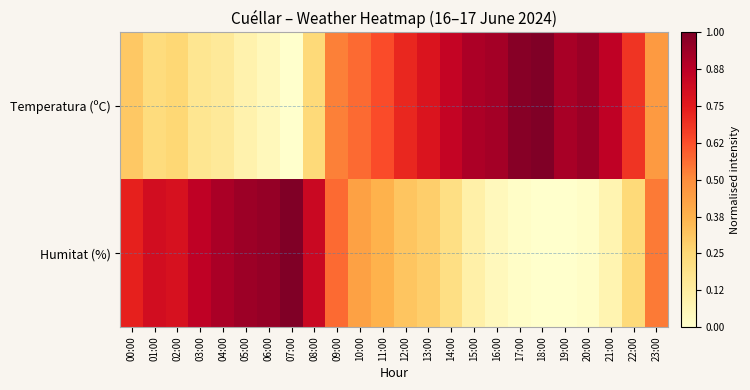

Reading left to right, extract all data points from this chart.

Temperatura (ºC): 00:00=0.3	01:00=0.2	02:00=0.3	03:00=0.2	04:00=0.1	05:00=0.1	06:00=0.0	07:00=0.0	08:00=0.2	09:00=0.5	10:00=0.6	11:00=0.6	12:00=0.7	13:00=0.8	14:00=0.9	15:00=0.9	16:00=0.9	17:00=1.0	18:00=1.0	19:00=0.9	20:00=0.9	21:00=0.9	22:00=0.7	23:00=0.5
Humitat (%): 00:00=0.7	01:00=0.8	02:00=0.8	03:00=0.9	04:00=0.9	05:00=0.9	06:00=1.0	07:00=1.0	08:00=0.8	09:00=0.6	10:00=0.4	11:00=0.4	12:00=0.3	13:00=0.3	14:00=0.2	15:00=0.1	16:00=0.0	17:00=0.0	18:00=0.0	19:00=0.0	20:00=0.0	21:00=0.1	22:00=0.2	23:00=0.5